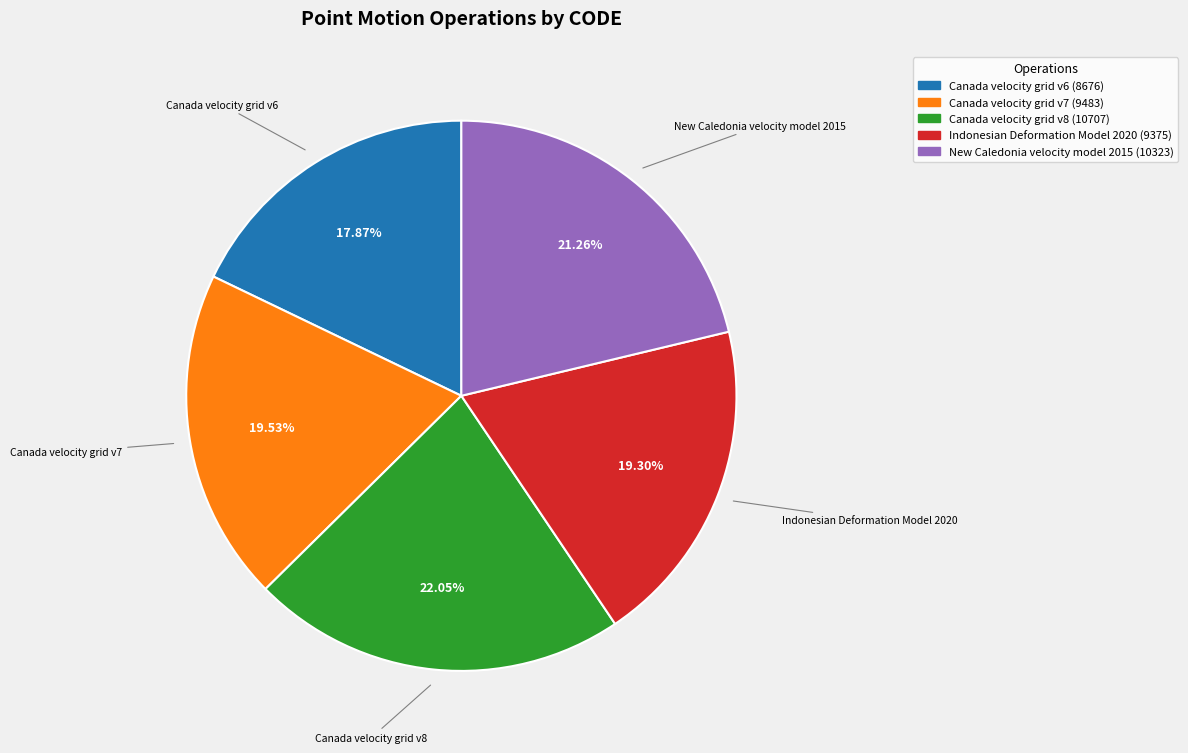

To the nearest percent, what portion does Canada velocity grid v6 represent?

18%